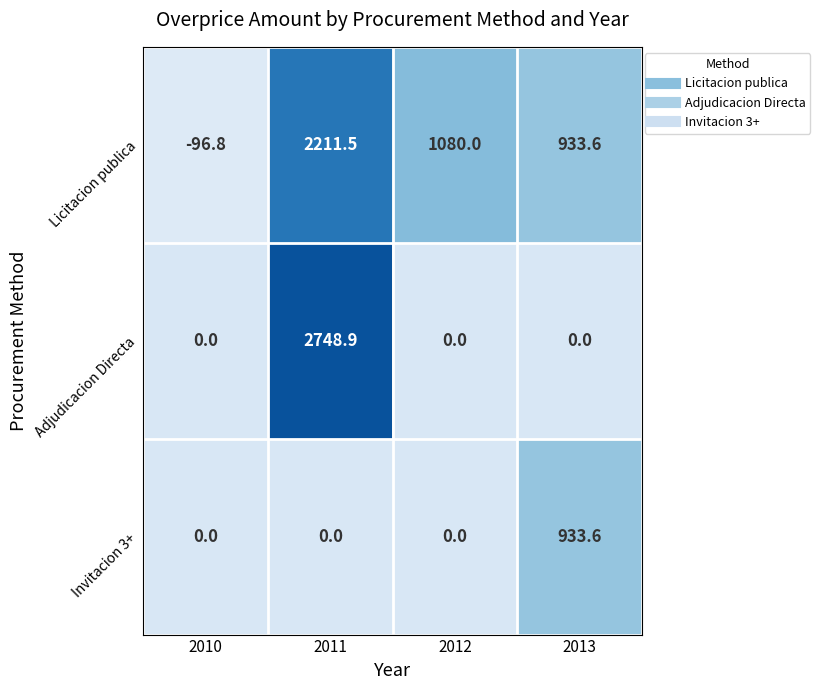

List the series in order of their peak value, lowest first.

Invitacion 3+, Licitacion publica, Adjudicacion Directa